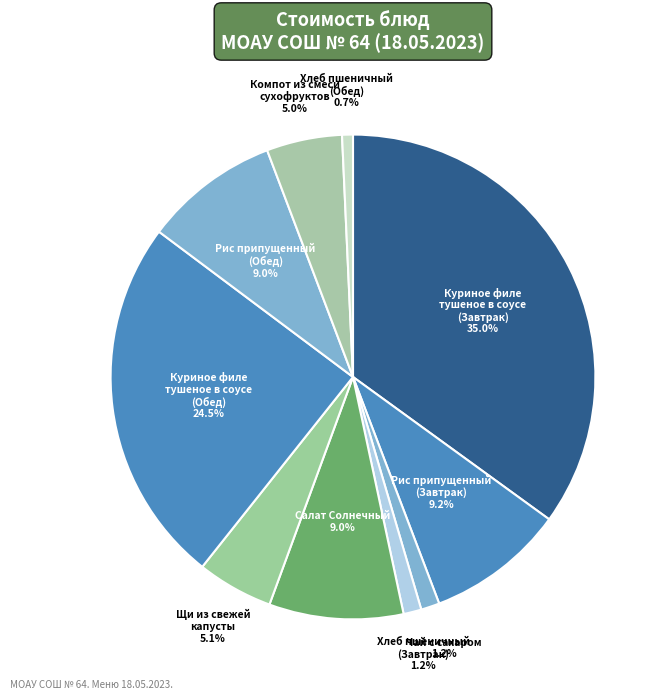

Is there a majority slice in this chart?

No